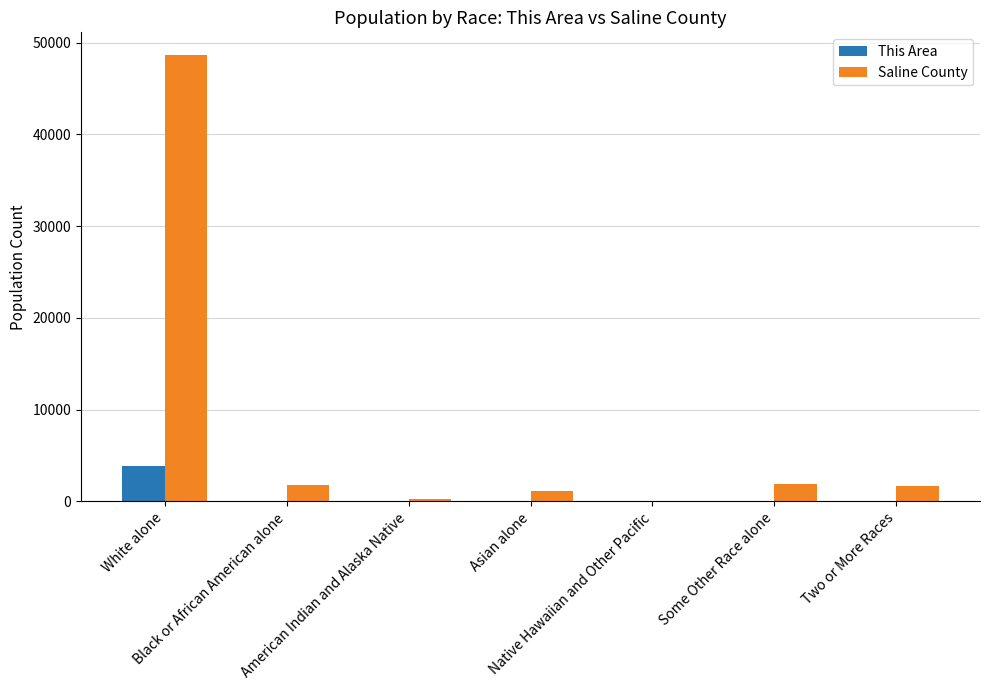

What is the maximum value for This Area?

3889